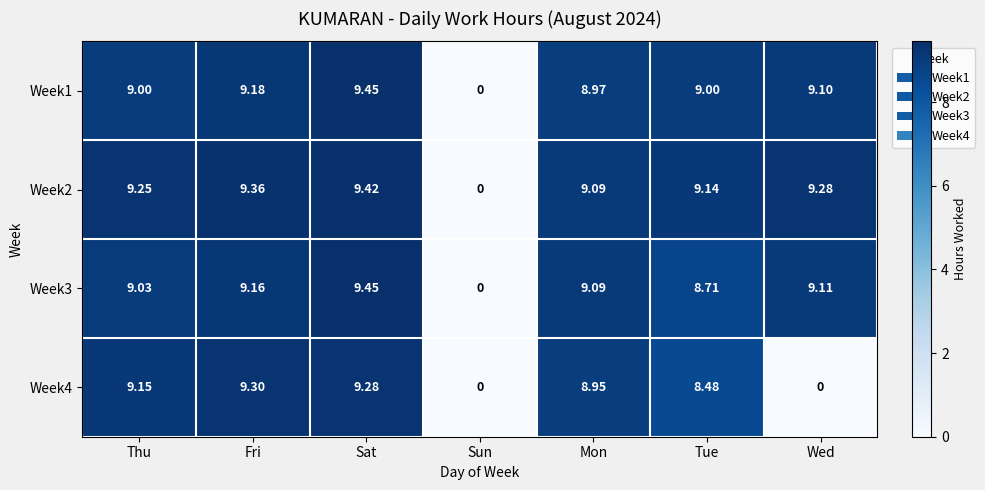

Where does the Week4 series first go above 8?

Thu